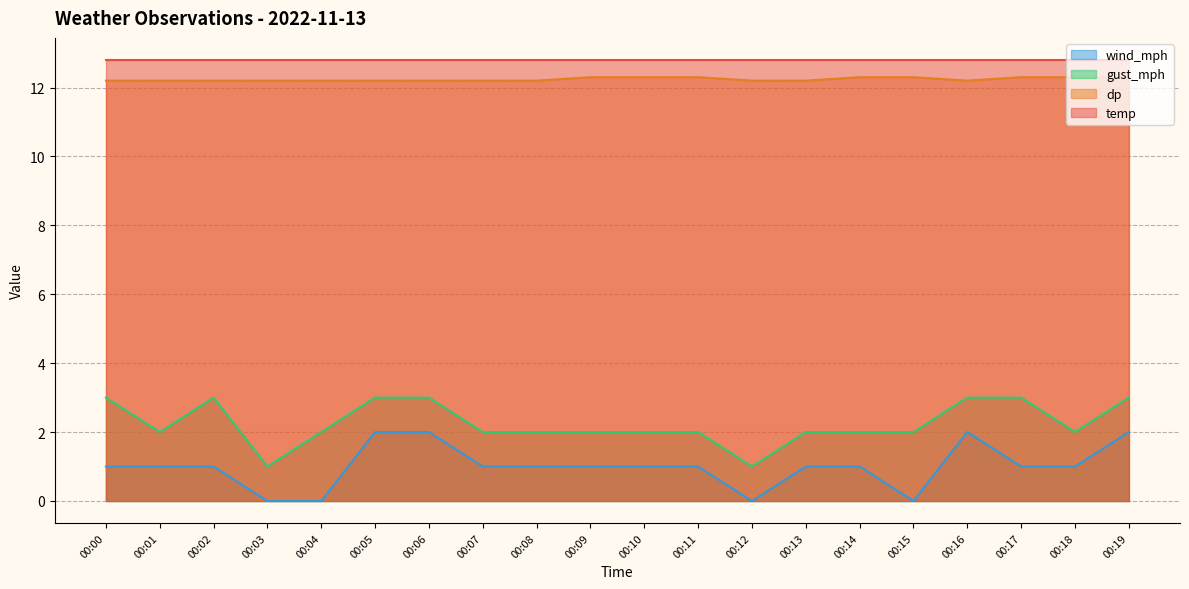

What is the average value of the gust_mph series?

2.2